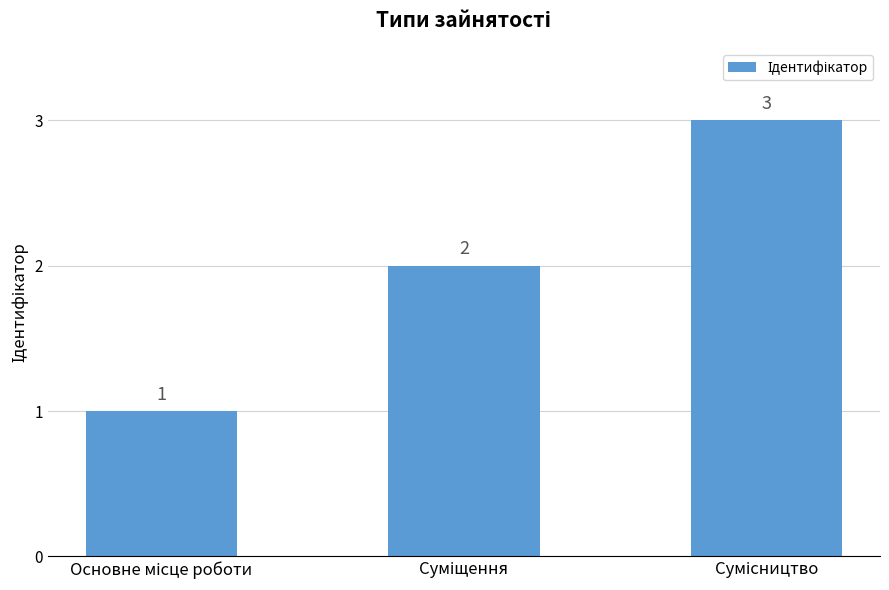

Reading left to right, extract all data points from this chart.

1	2	3